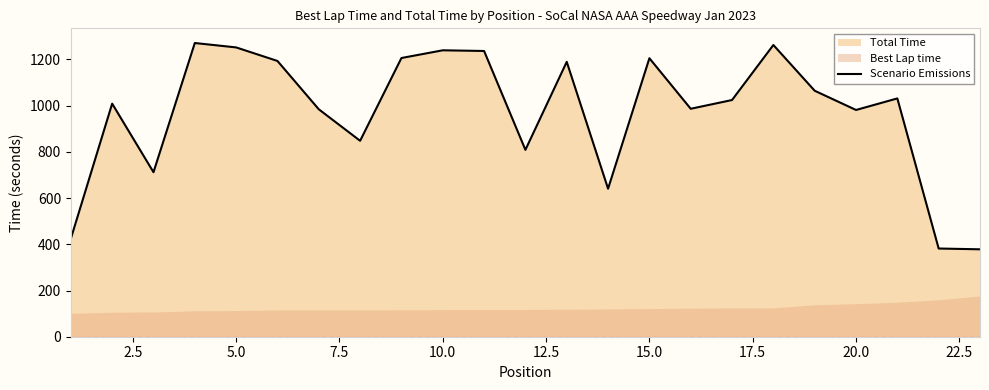

What is the greatest value displayed?

1271.2